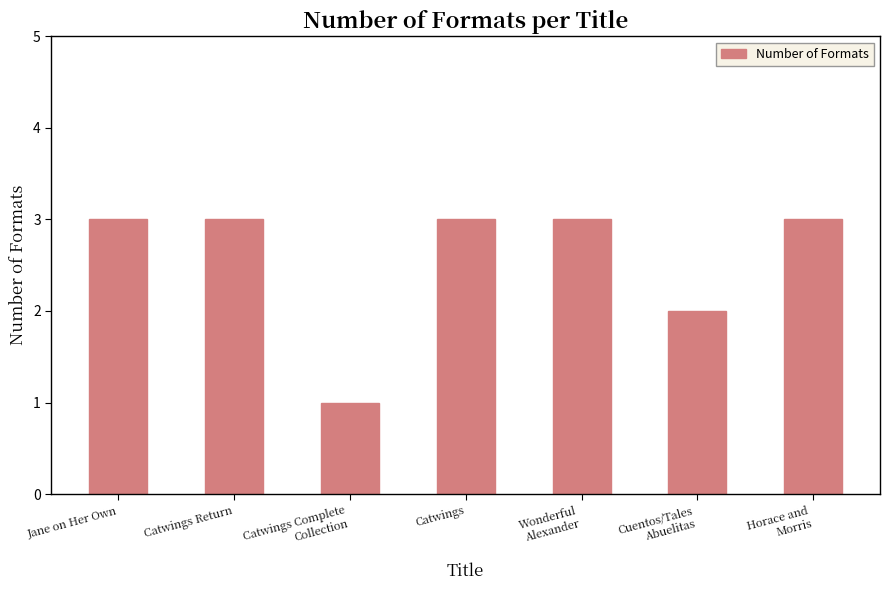

What is the label of the 3rd bar from the right?

Wonderful
Alexander